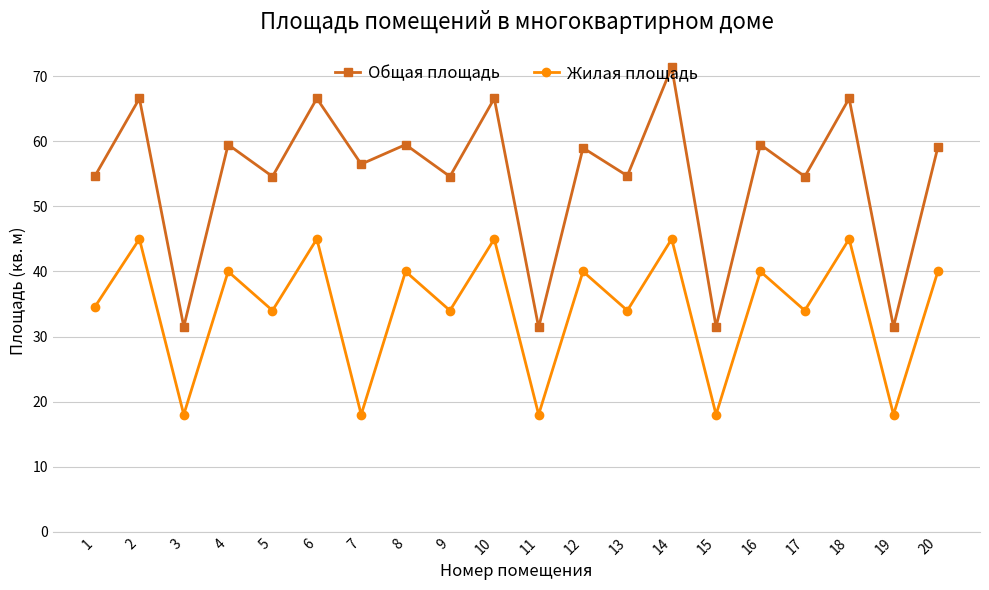

How many categories are shown in the chart?

20